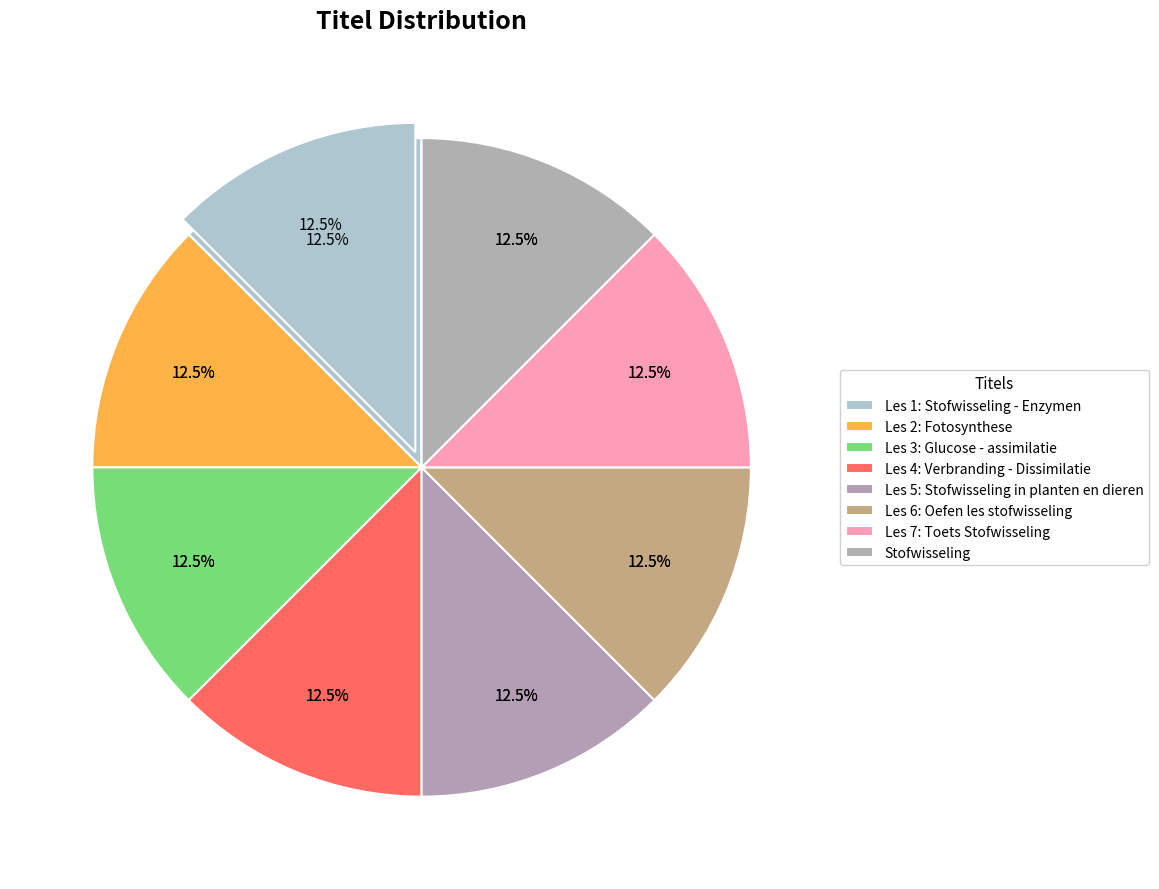

To the nearest percent, what percentage of the pie is Les 2: Fotosynthese?

13%